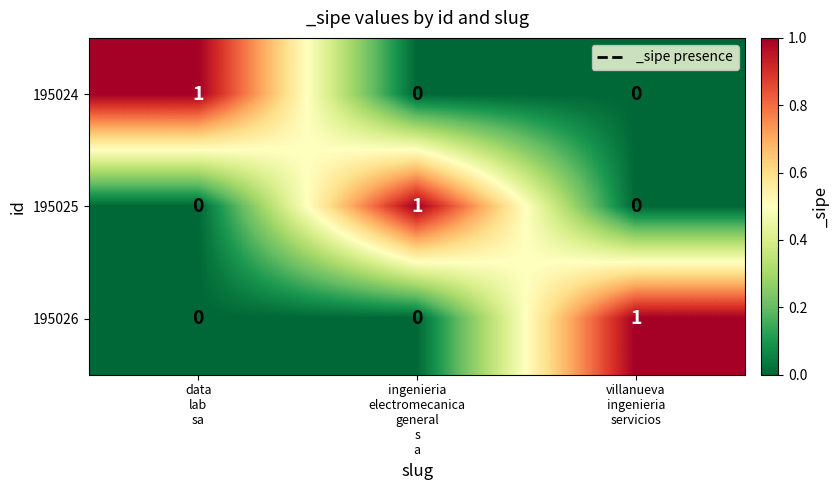

At how many categories does at least one series exceed 0?

3